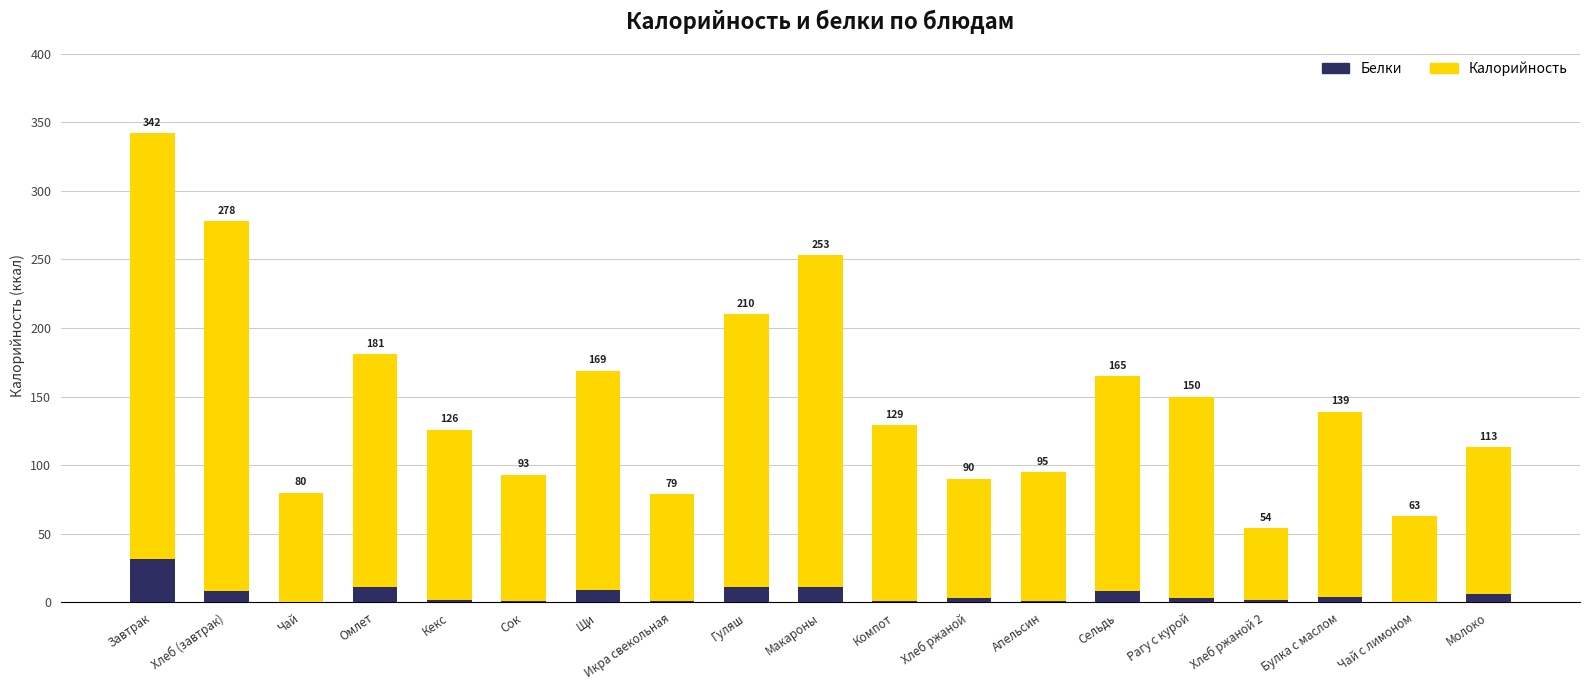

Does the chart contain stacked bars?

Yes